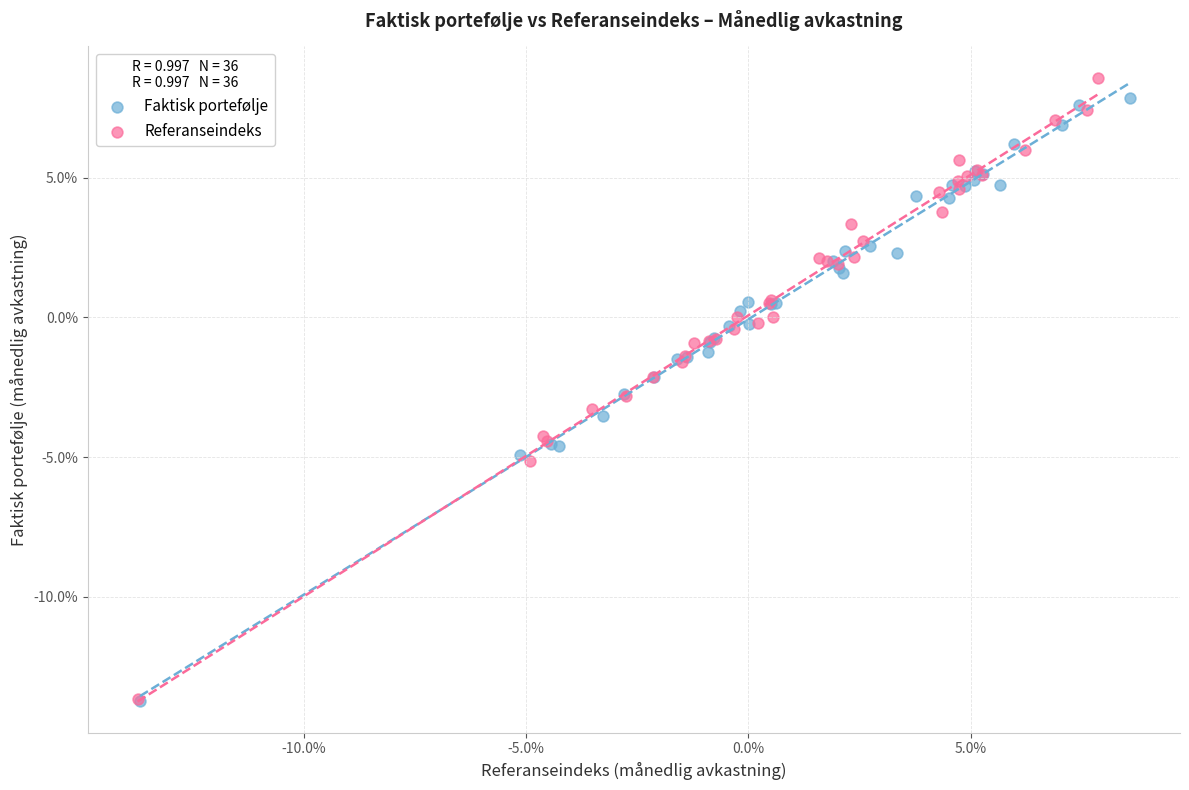

What are all the series names shown in the legend?

Faktisk portefølje, Referanseindeks